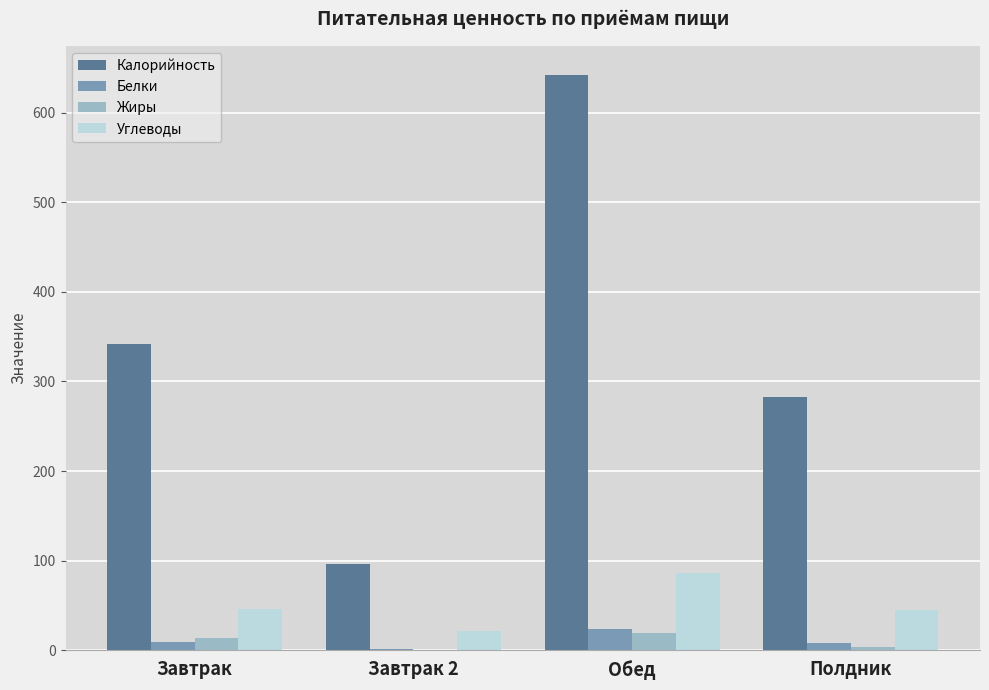

Is it true that Углеводы equals 67.7 at Полдник?

False